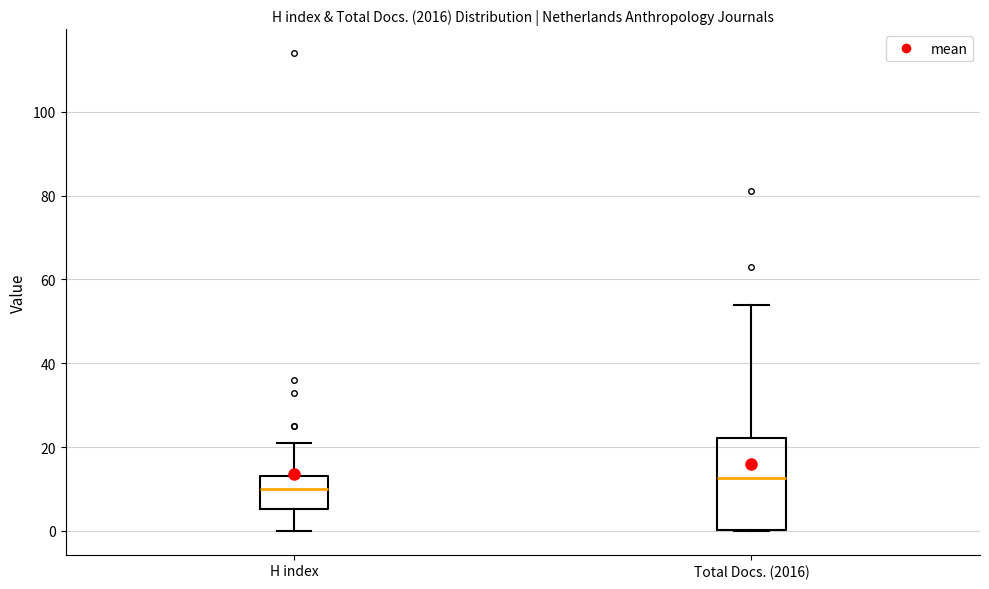

Where does the upper whisker of the box for H index end on the y-axis? The values are not printed on the chart, so give them approximately, as read against the axis.

22